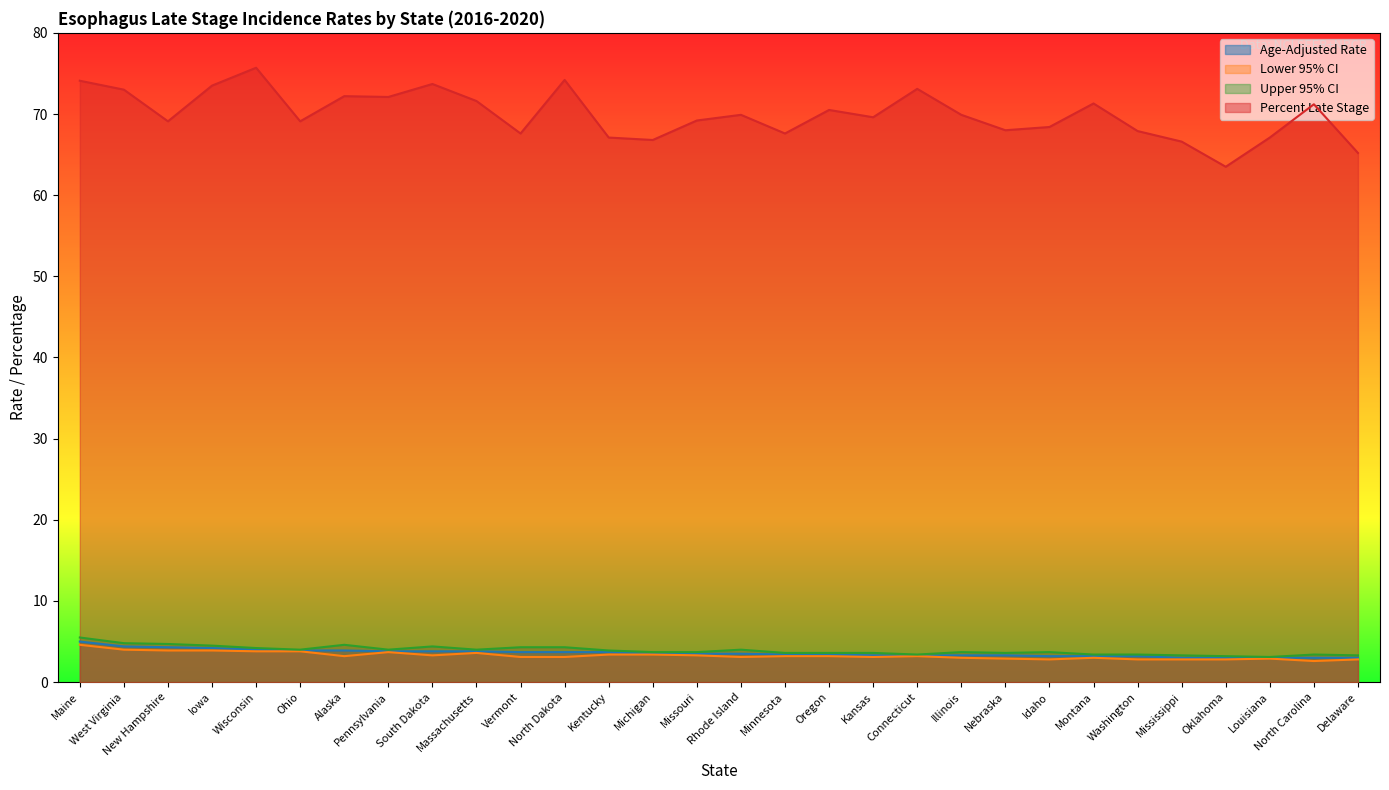

At how many categories does at least one series exceed 62?

30